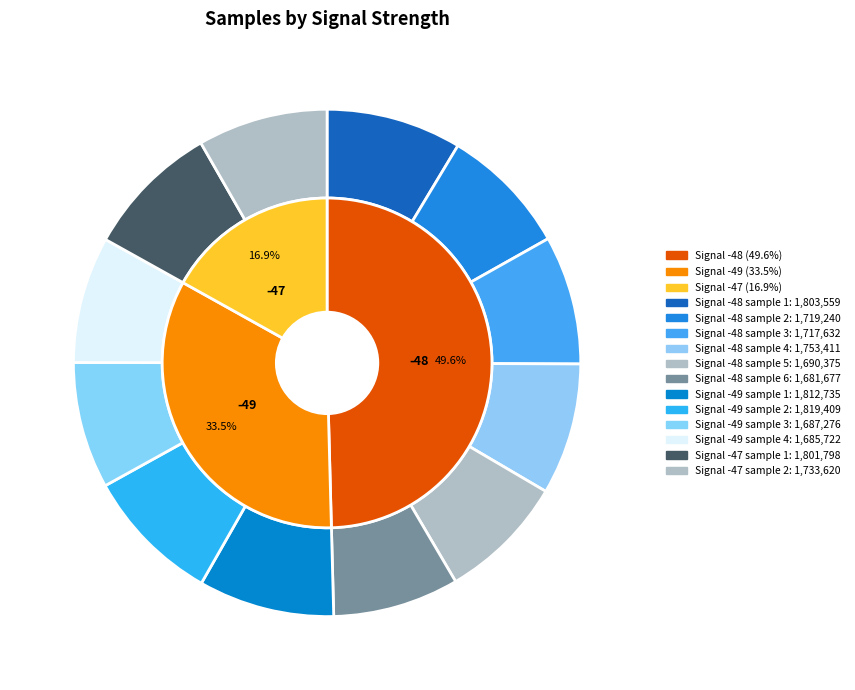

Is there any slice that represents more than half of the pie?

No